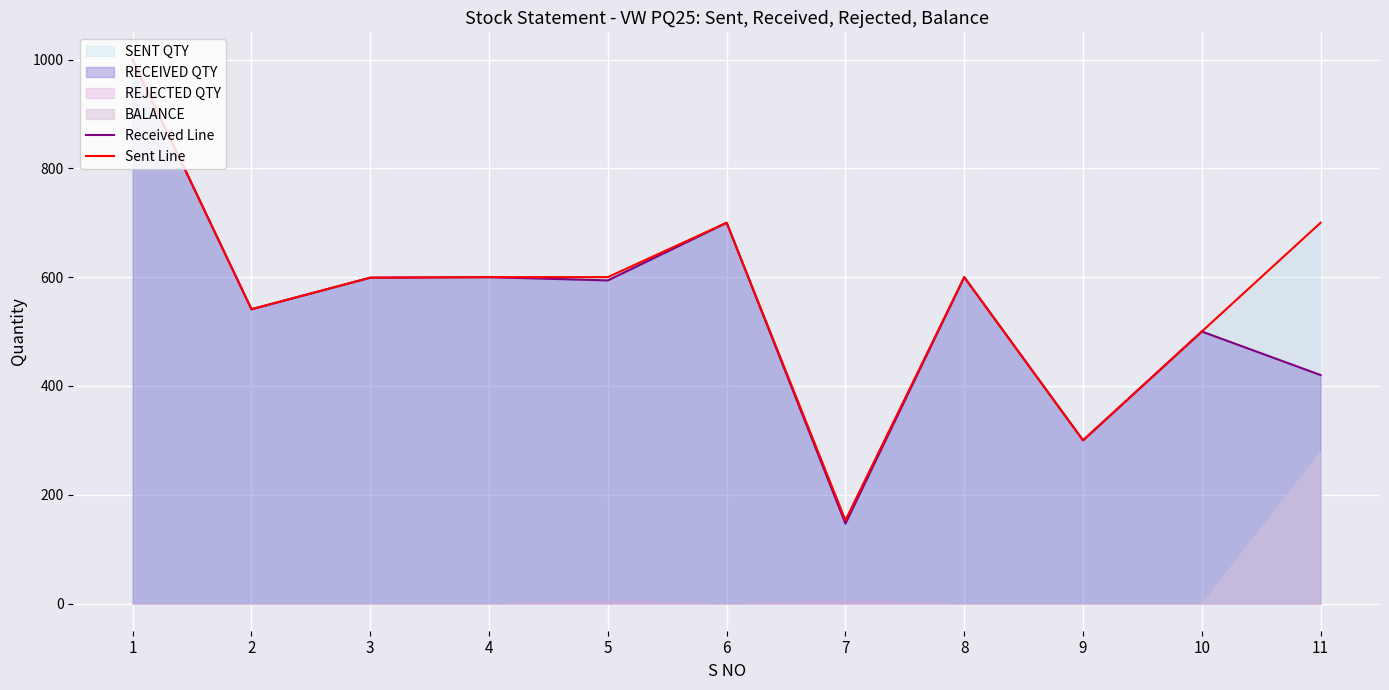

At which label does Received Line reach its minimum?

7